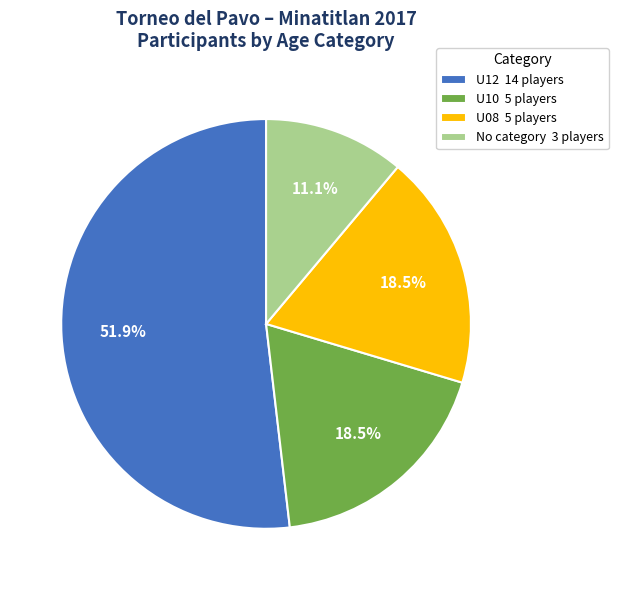

What is the ratio of the value at U12 14 players to the value at U10 5 players?

2.8